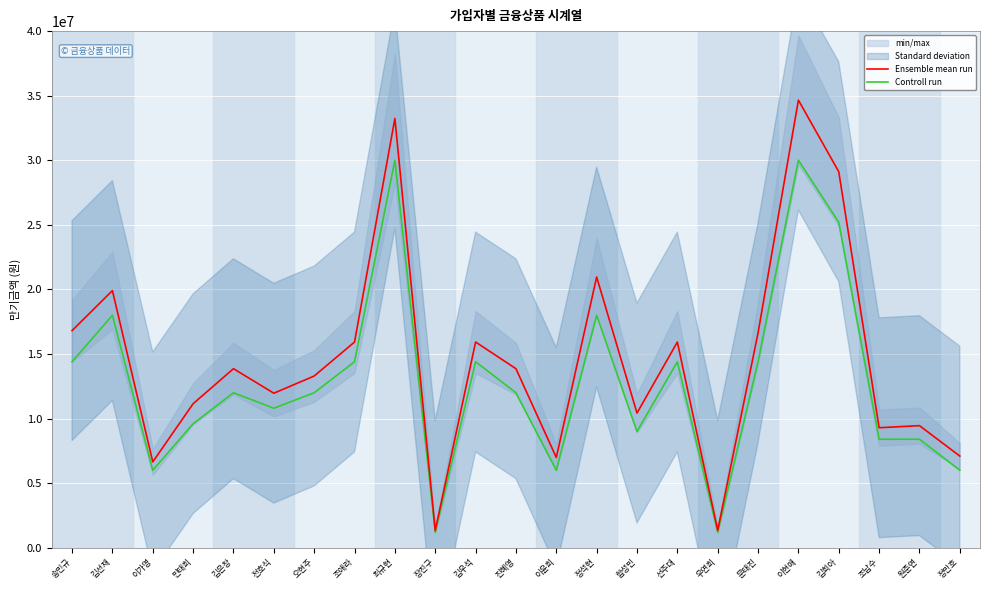

What is the value of the Controll run point at the 22nd from the left?

8400000